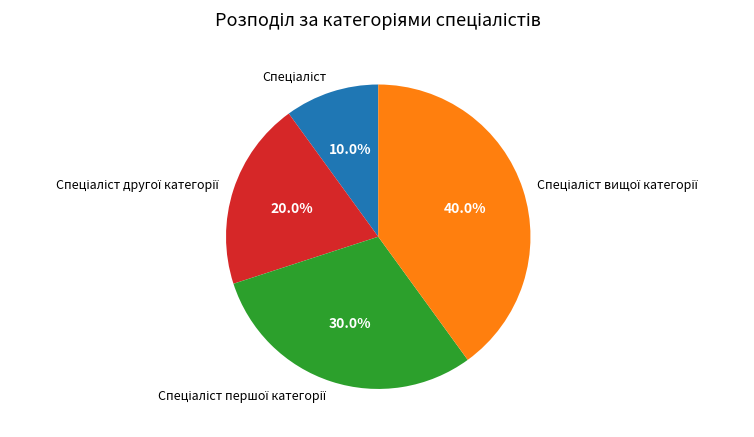

Does any single category account for the majority?

No